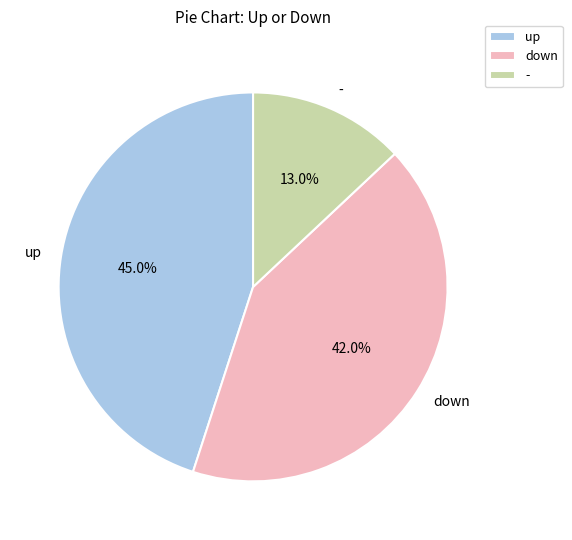

Which category has the smallest portion of the pie?

-